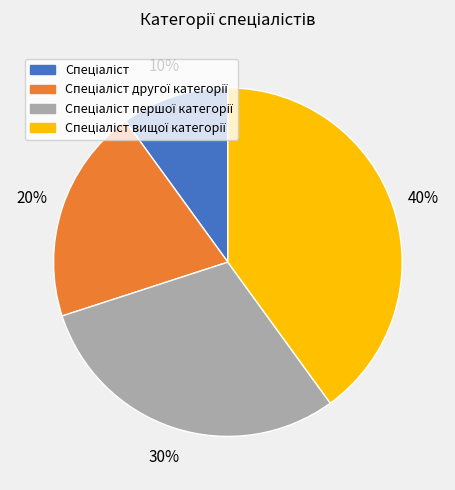

Is there a majority slice in this chart?

No